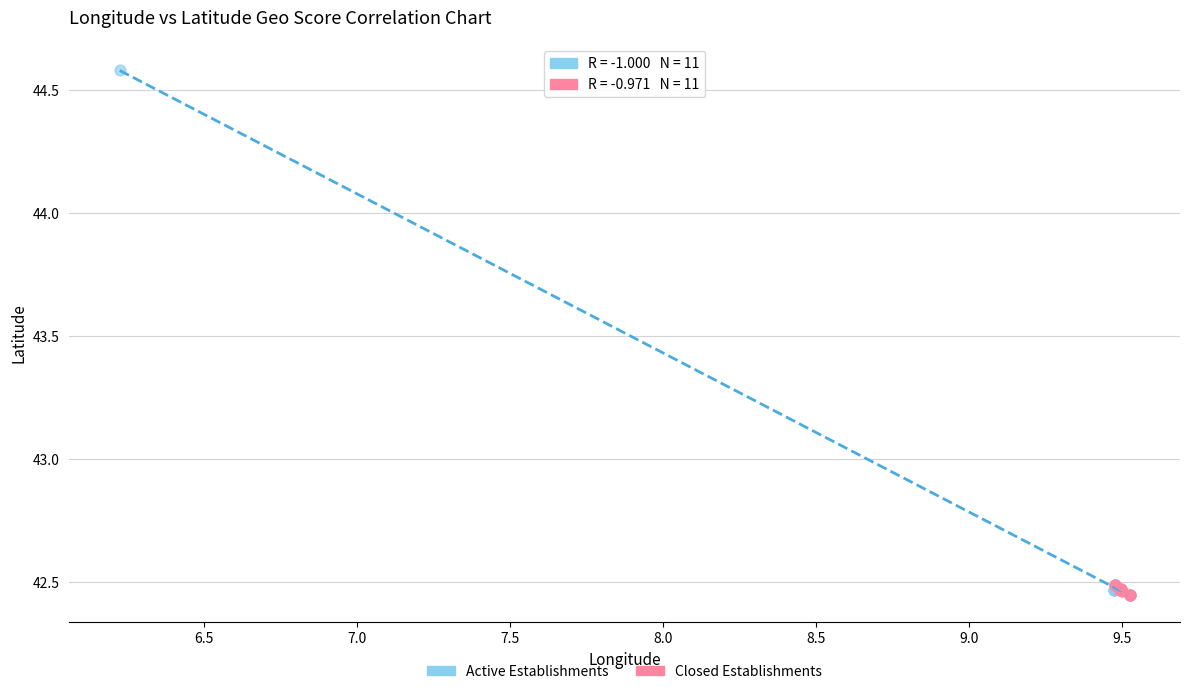

Which series has the largest Y range (max minus min)?

Active Establishments